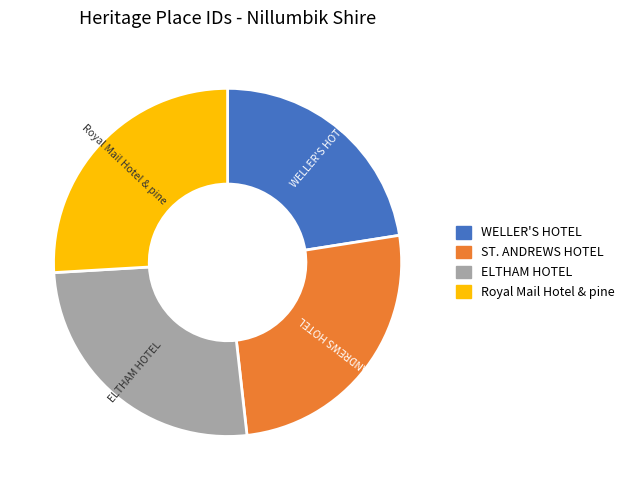

Combined, do ST. ANDREWS HOTEL and WELLER'S HOTEL account for over 50%?

No